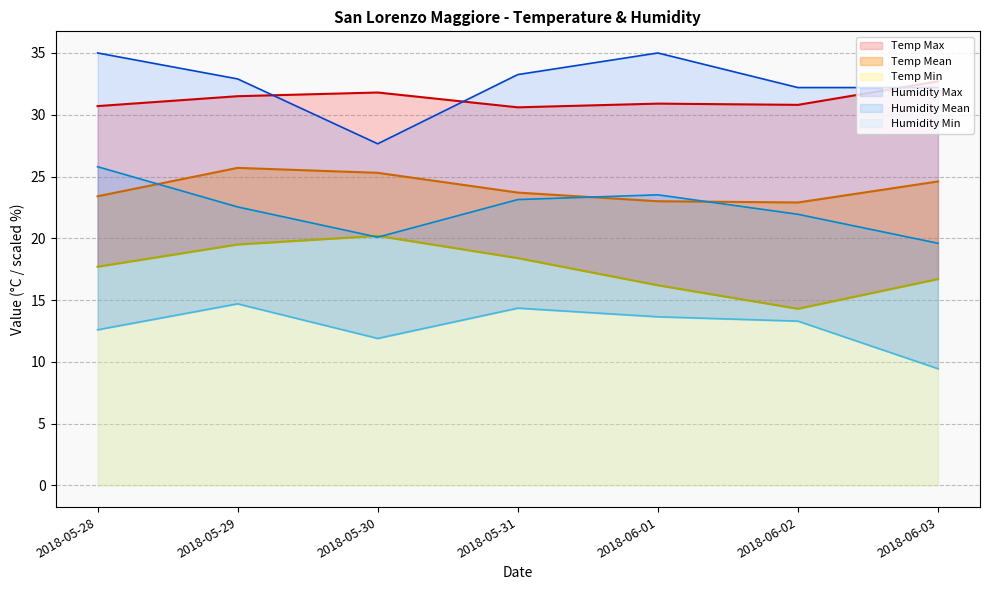

True or false: Temp Min and Temp Max cross at least once.

False